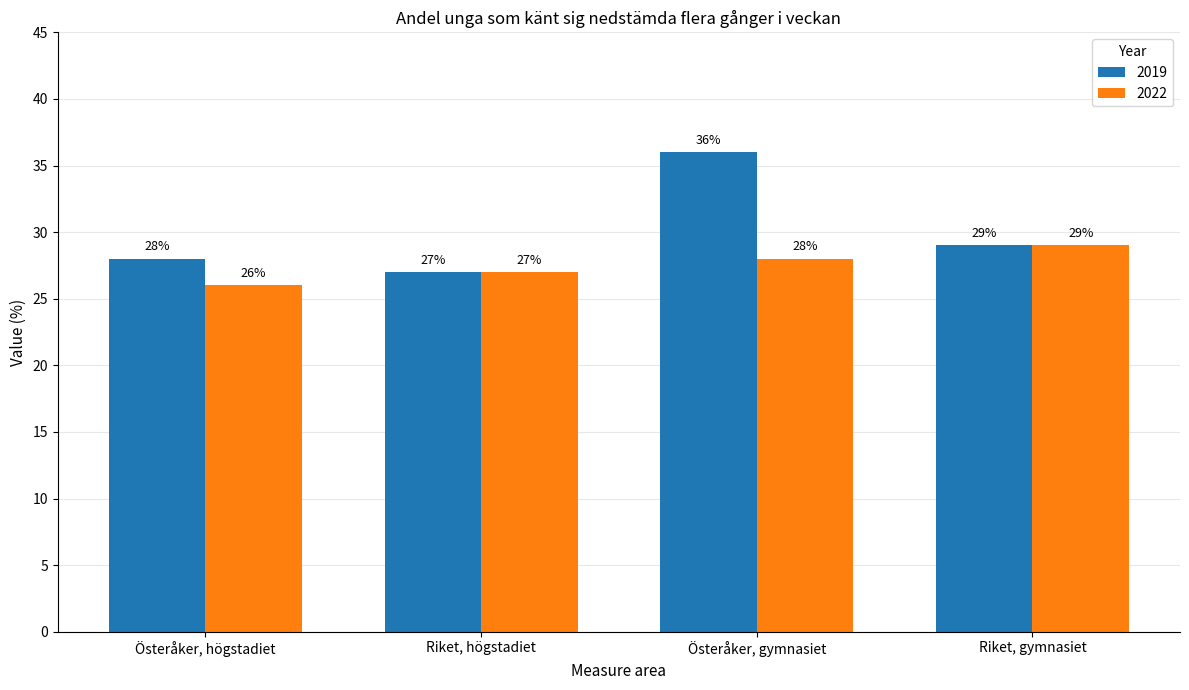

What are all the series names shown in the legend?

2019, 2022